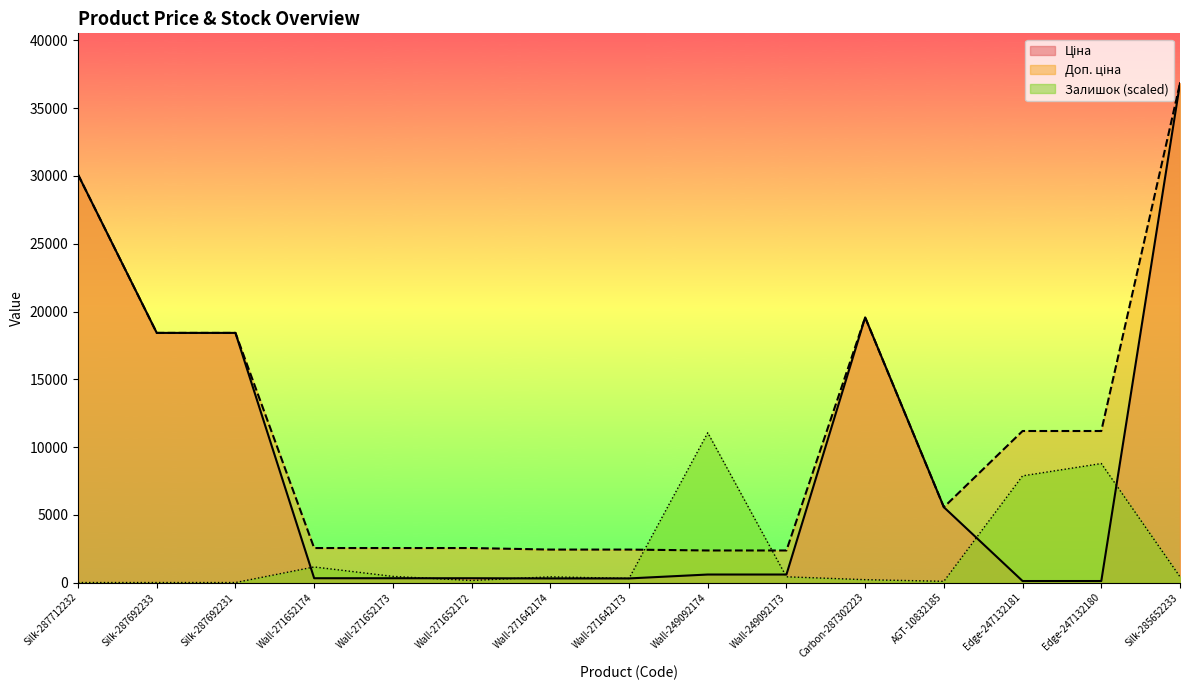

Rank the categories by Доп. ціна value from lowest to highest.

Wall-249092174, Wall-249092173, Wall-271642174, Wall-271642173, Wall-271652174, Wall-271652173, Wall-271652172, AGT-10832185, Edge-247132181, Edge-247132180, Silk-287692233, Silk-287692231, Carbon-287302223, Silk-287712232, Silk-285652233